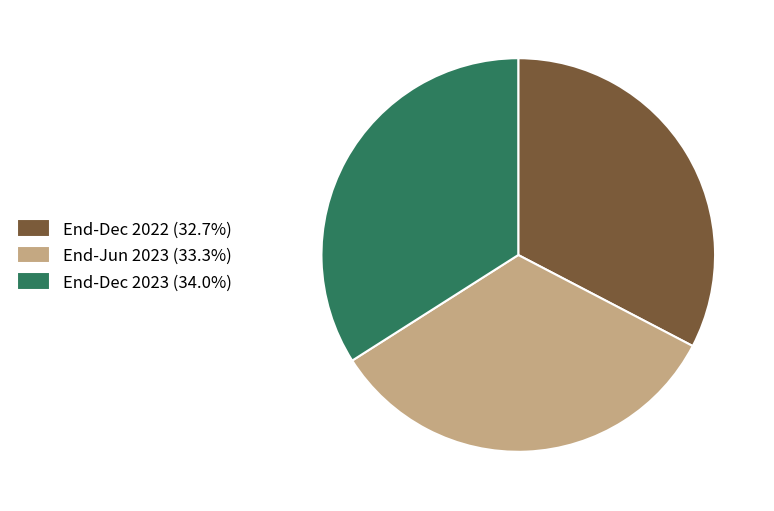

Does any single category account for the majority?

No